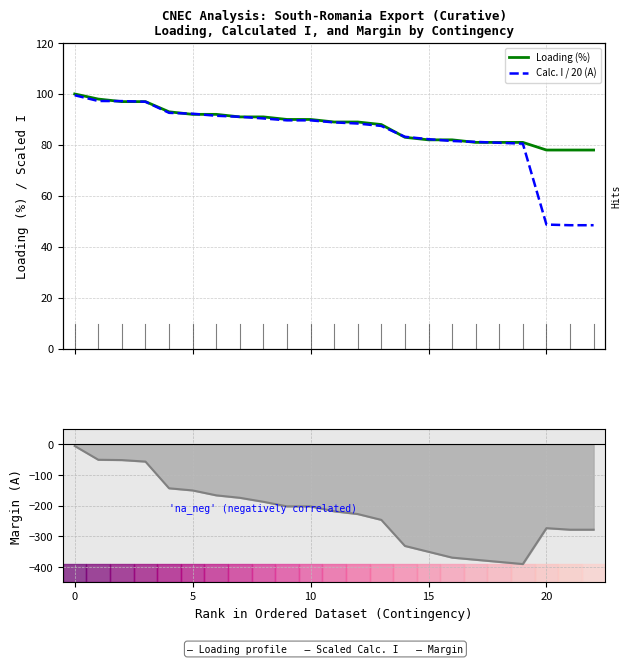

Where is Calc. I / 20 (A) nearest to the value 74?

19